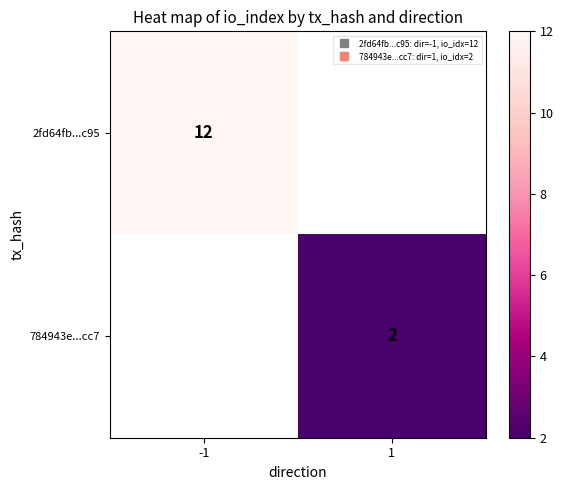

What is the maximum value shown in the chart?

12.0